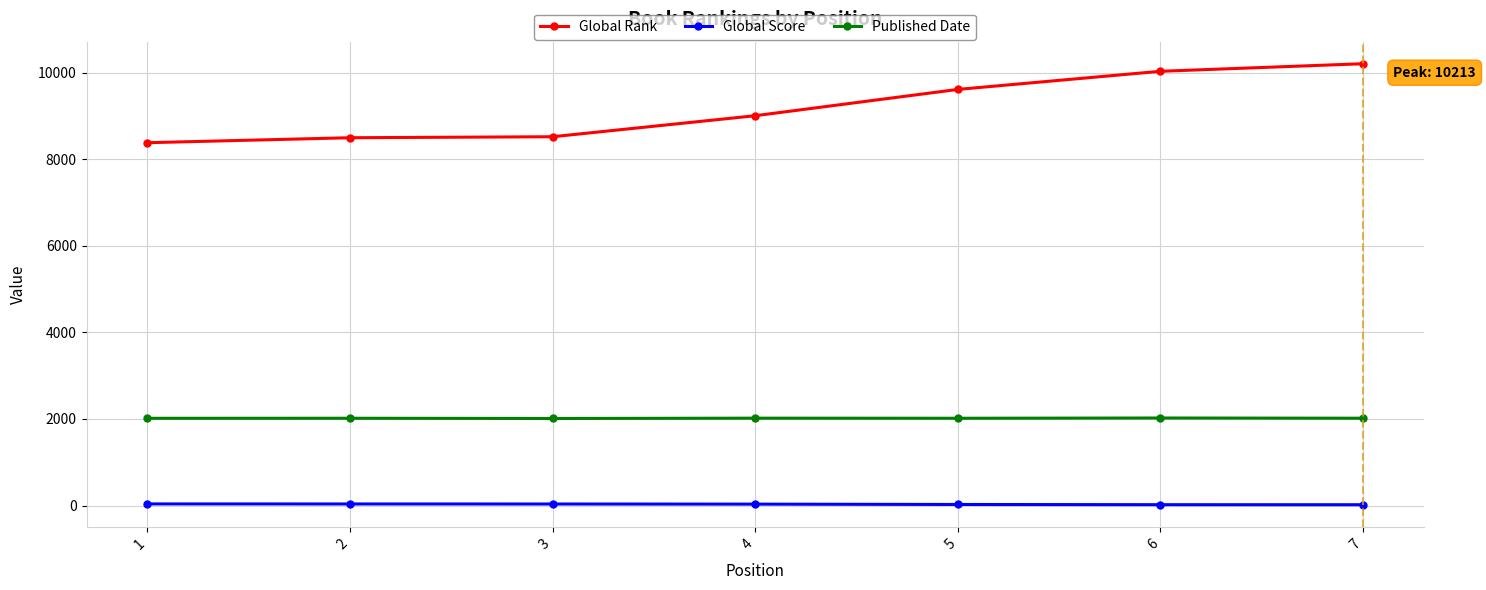

Is the value of Global Rank at 3 greater than the value of Published Date at 4?

Yes